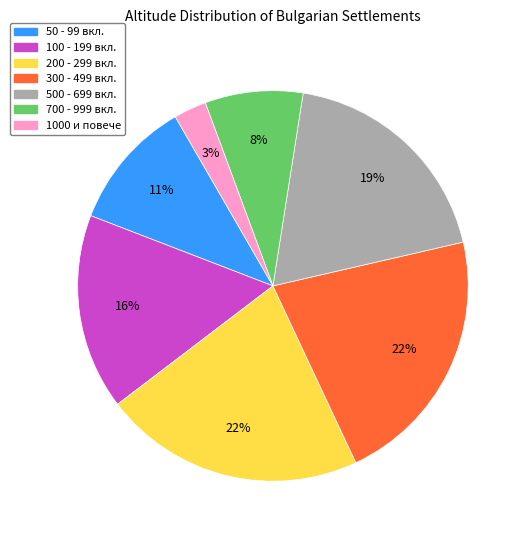

Which category has the smallest portion of the pie?

1000 и повече